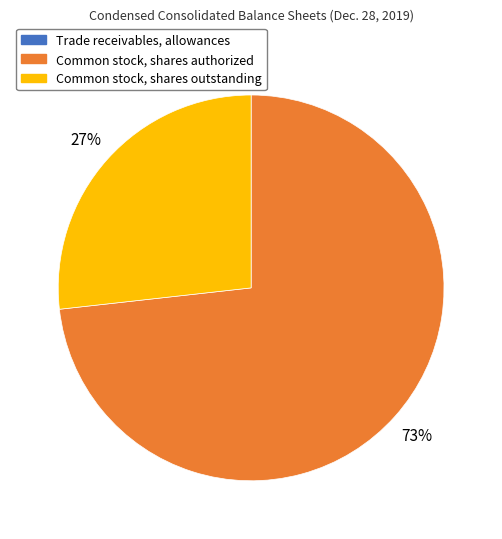

Do Common stock, shares outstanding and Common stock, shares authorized together represent more than half of the pie?

Yes